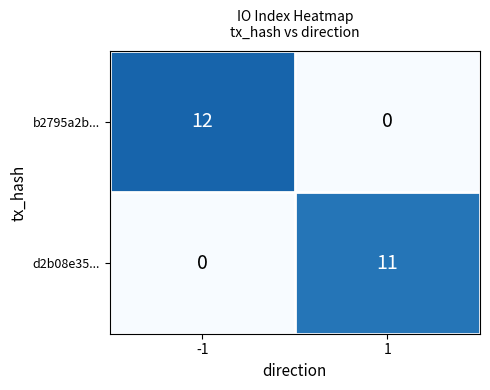

What is the average value of the d2b08e35... series?

6